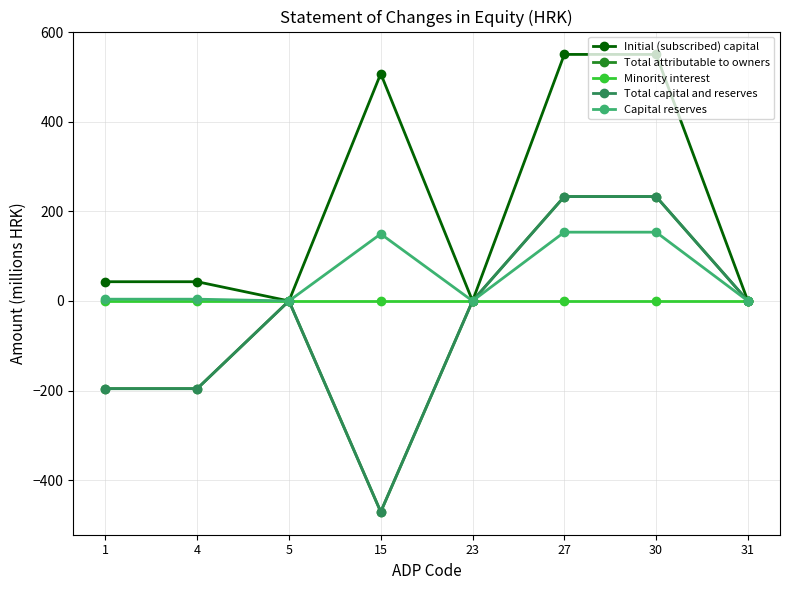

Does the chart display data point markers on the line(s)?

Yes